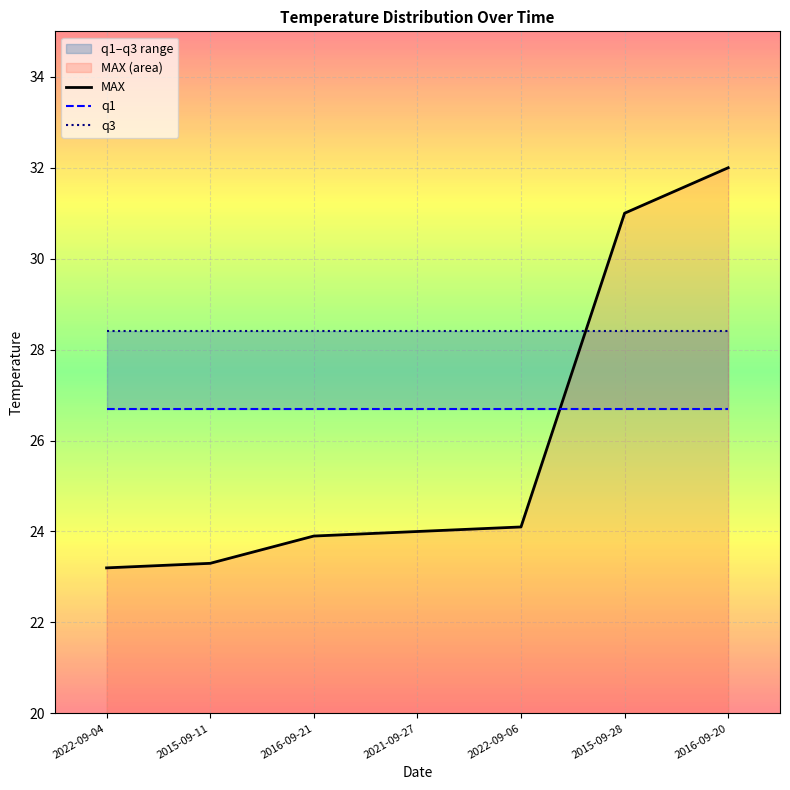

Which series ends up on top after the final intersection of q1 and MAX?

MAX